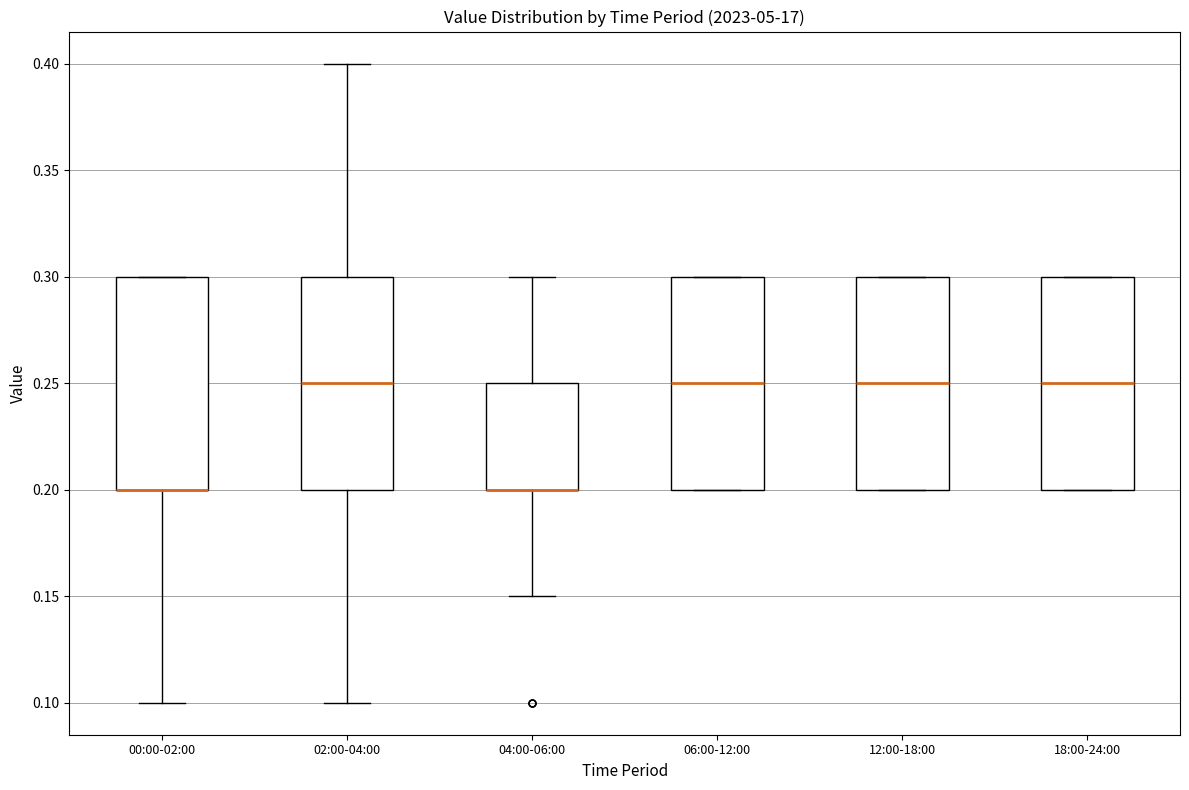

Reading left to right, transcribe this box plot: for each box, give where its median line is, the range the box spans, and where its two whiskers end, as read against the y-axis. The values are not printed on the chart, so give them approximately, as read against the axis.

00:00-02:00: median 0.20 (drawn on the box's lower edge), box 0.20 to 0.30, whiskers 0.10 to 0.30
02:00-04:00: median 0.25, box 0.20 to 0.30, whiskers 0.10 to 0.40
04:00-06:00: median 0.20 (drawn on the box's lower edge), box 0.20 to 0.25, whiskers 0.15 to 0.30
06:00-12:00: median 0.25, box 0.20 to 0.30, whiskers 0.20 to 0.30
12:00-18:00: median 0.25, box 0.20 to 0.30, whiskers 0.20 to 0.30
18:00-24:00: median 0.25, box 0.20 to 0.30, whiskers 0.20 to 0.30